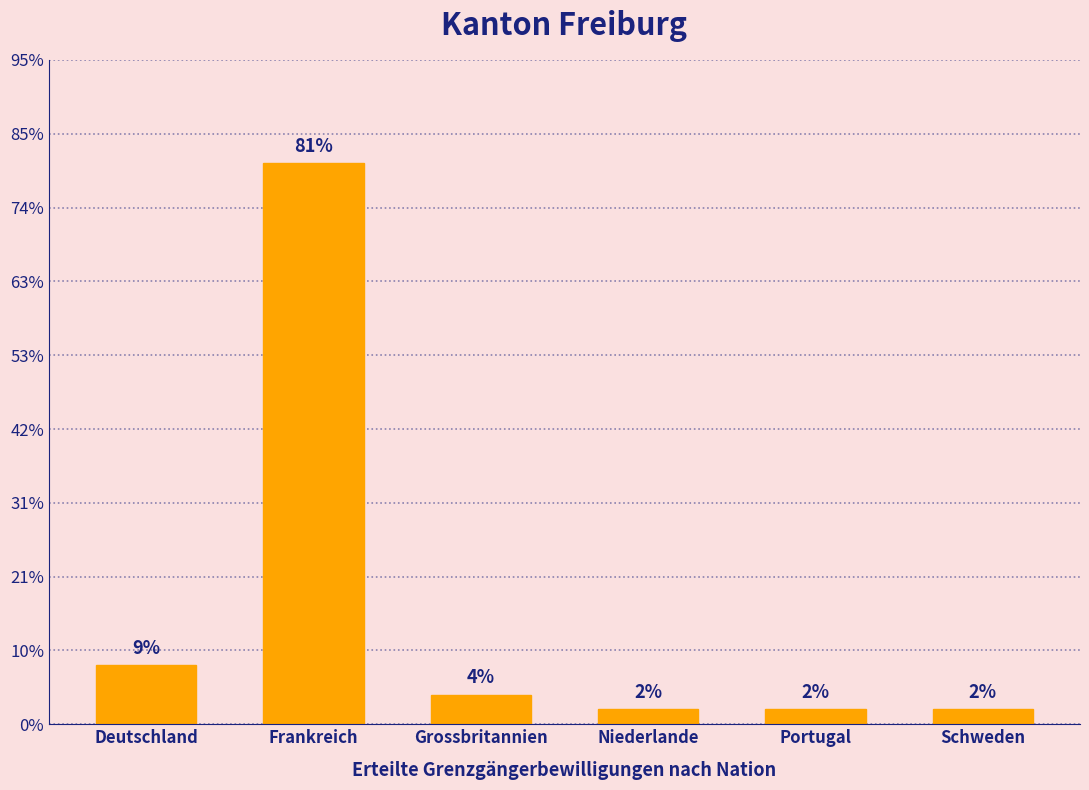

Does the chart contain any negative values?

No